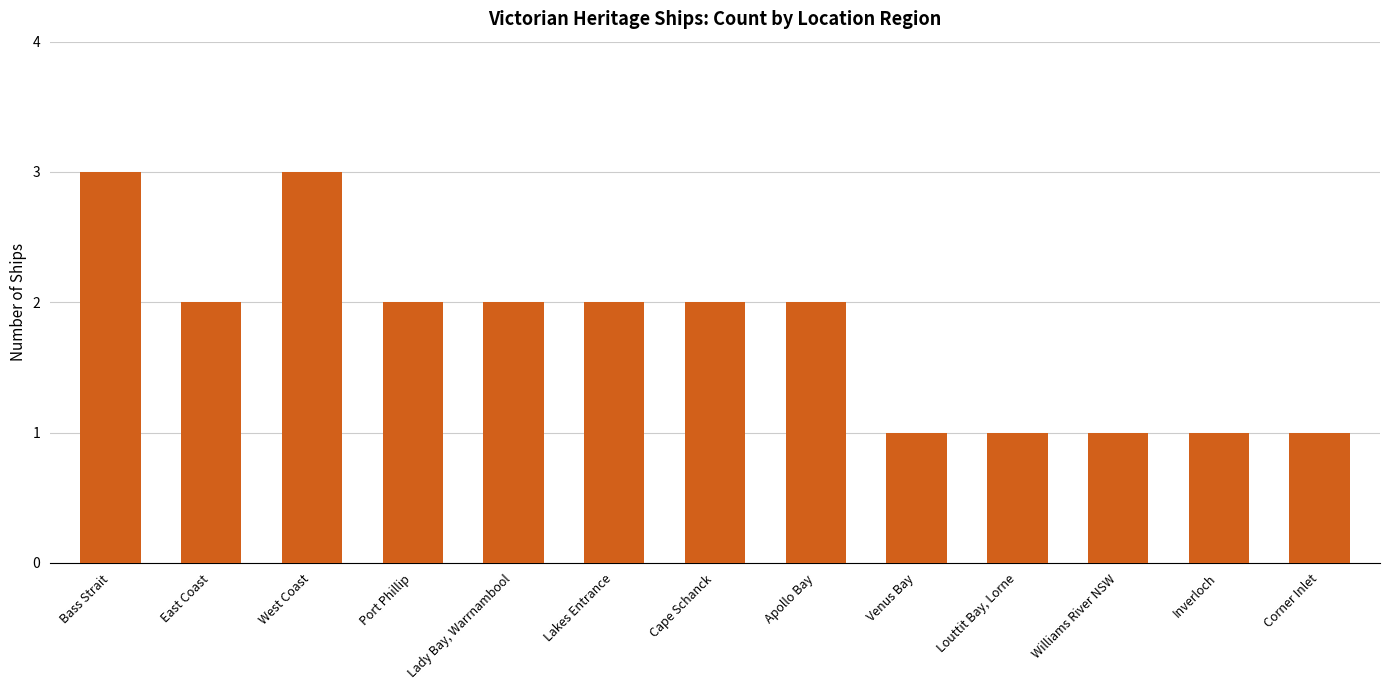

What is the difference between the maximum and minimum values?

2